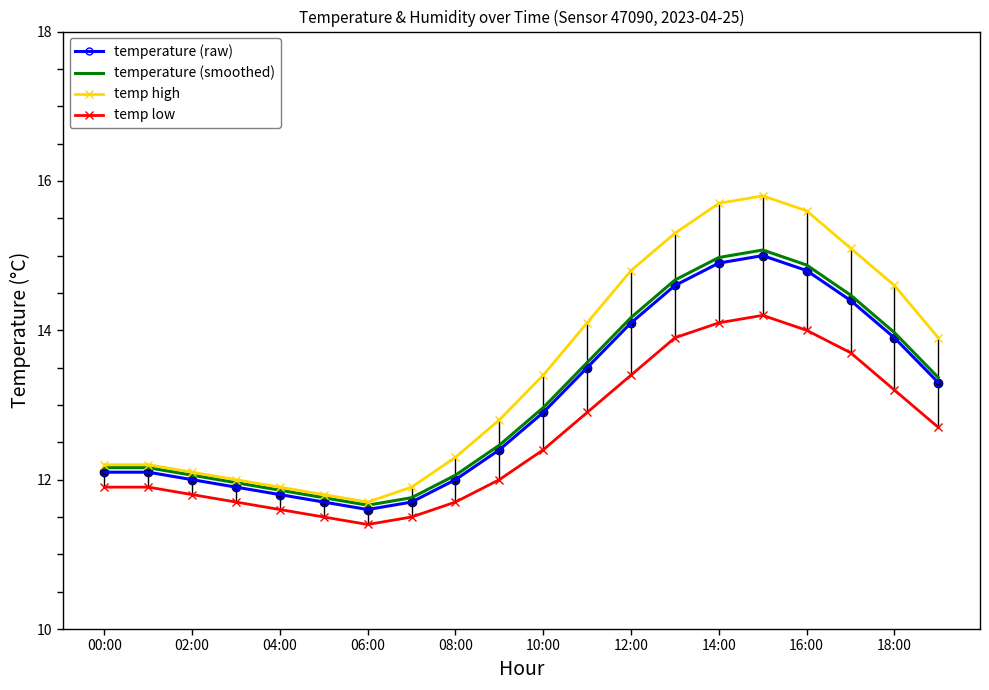

True or false: temperature (smoothed) and temp low cross at least once.

False